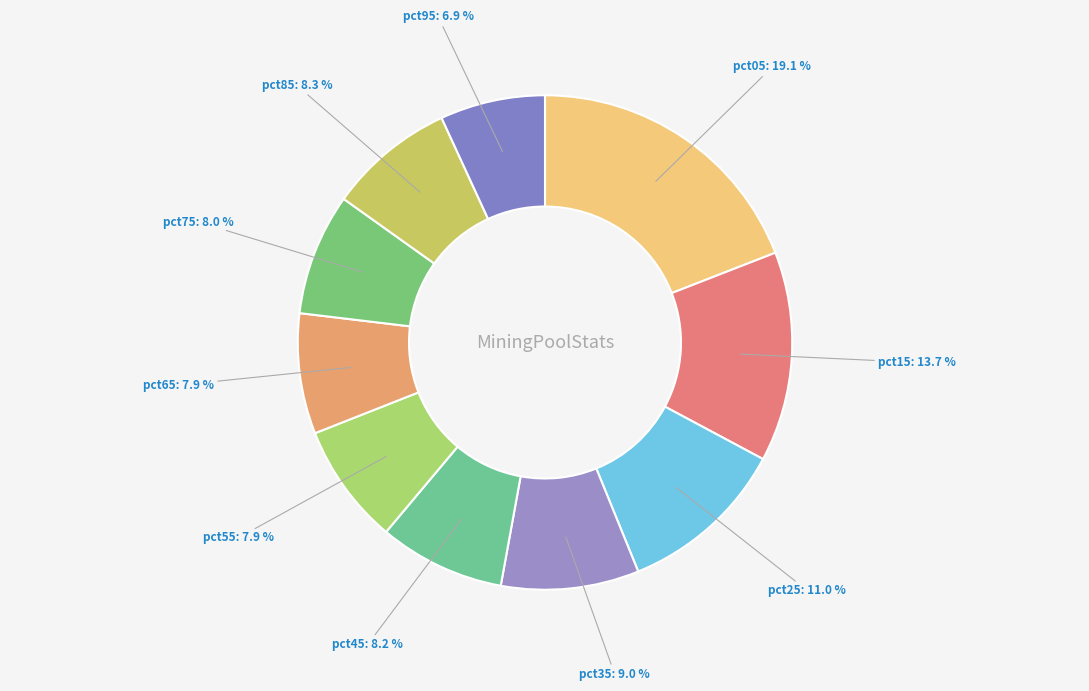

What is the largest slice in the pie chart?

pct05